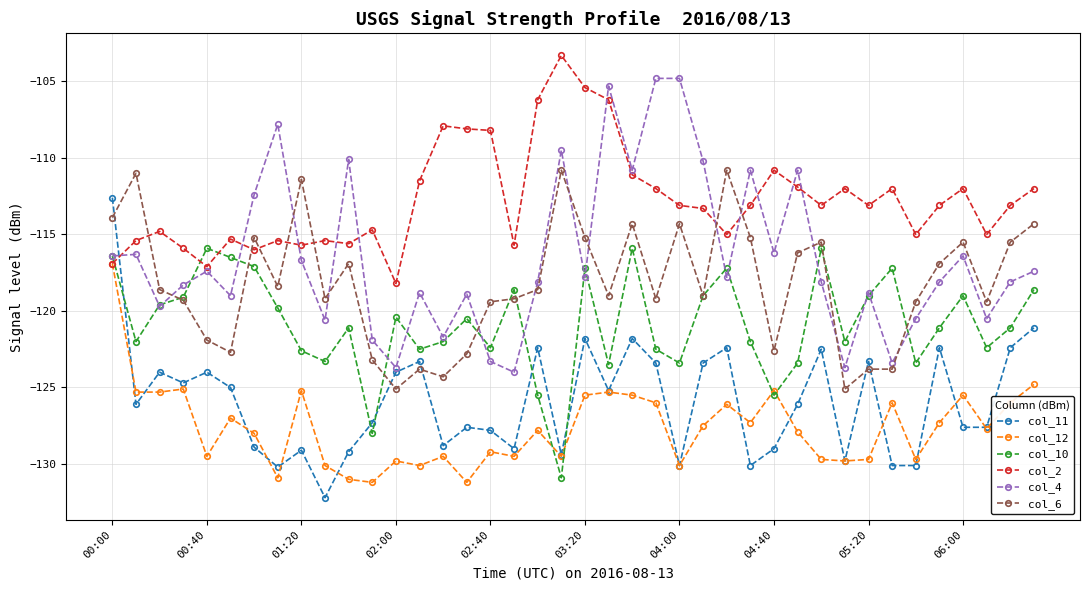

What are all the series names shown in the legend?

col_11, col_12, col_10, col_2, col_4, col_6